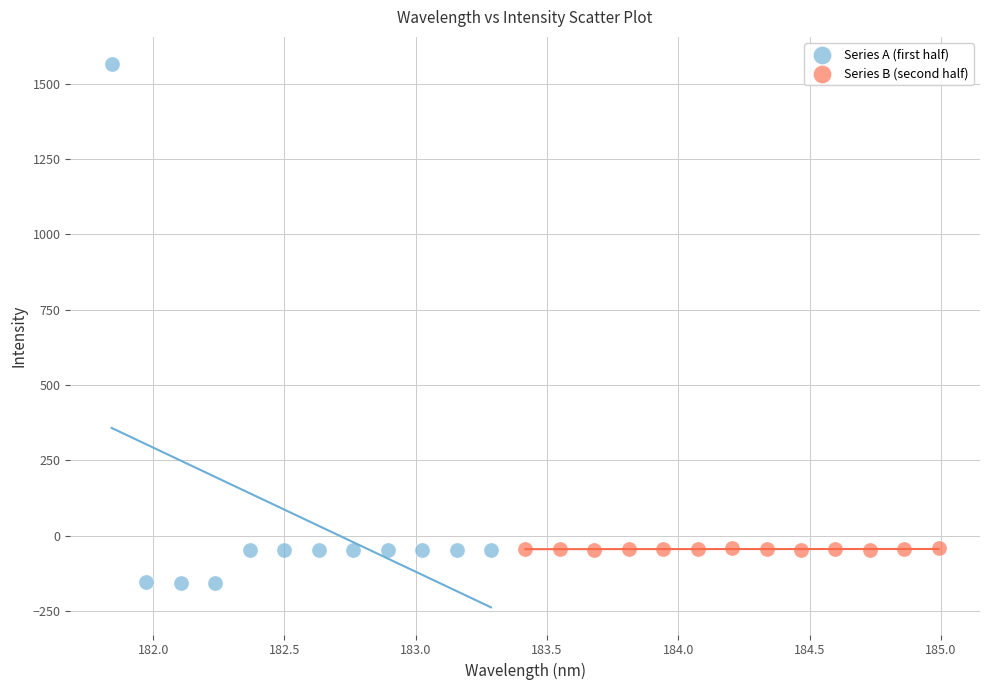

Which series contains the lowest Y value?

Series A (first half)